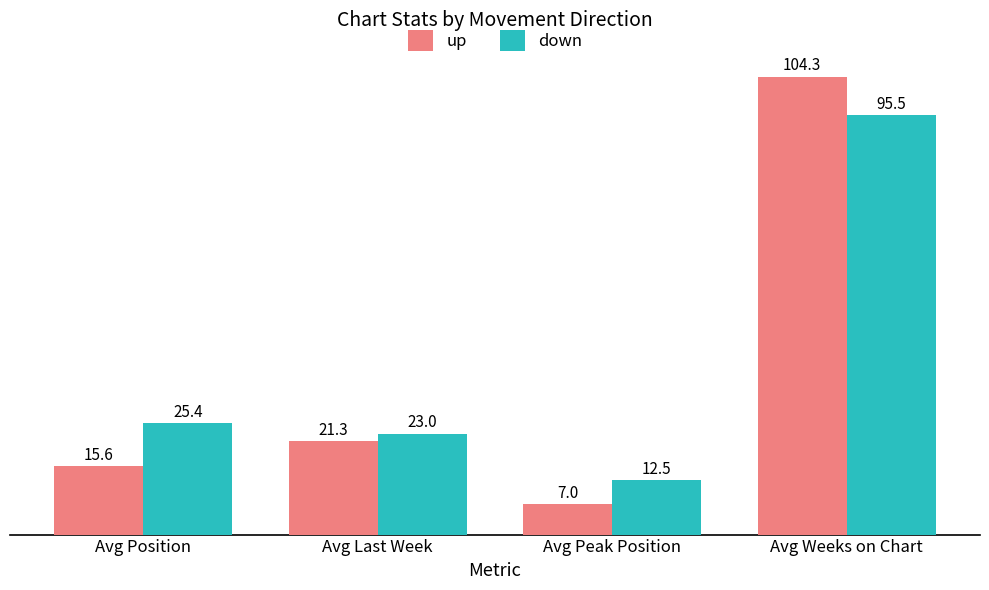

What value does the up series have at Avg Last Week?

21.3